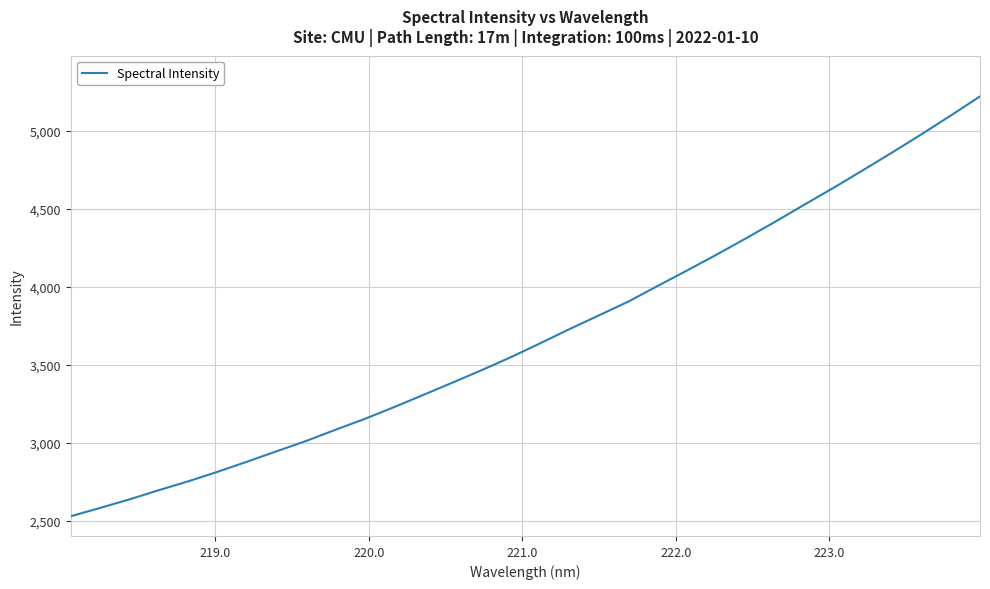

What is the greatest value displayed?

5221.1